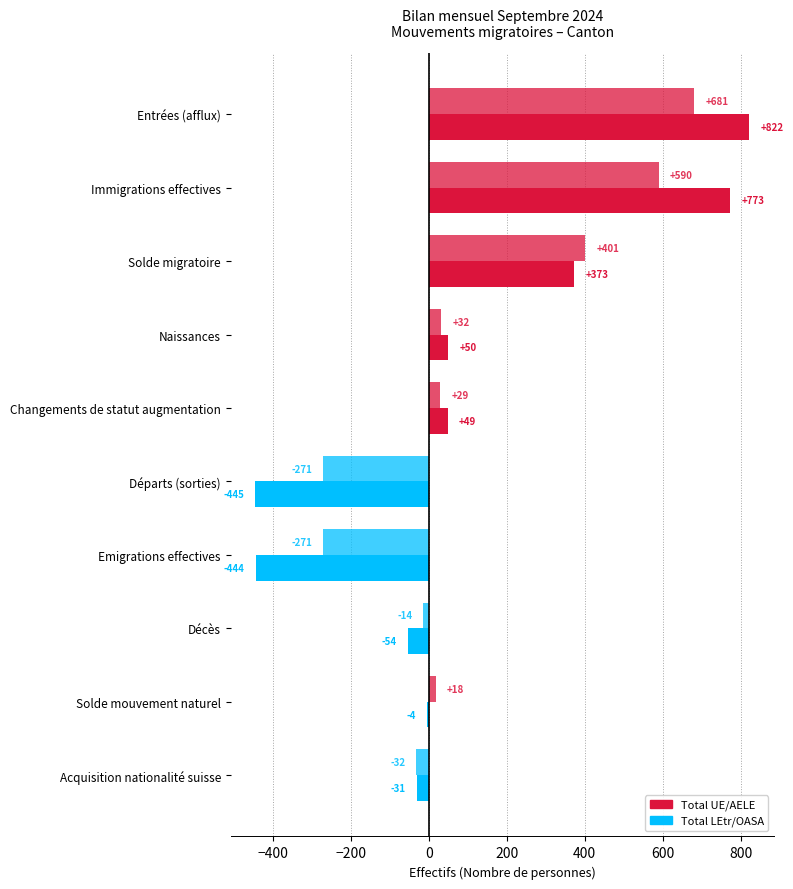

Which series has the largest range (max minus min)?

Total UE/AELE